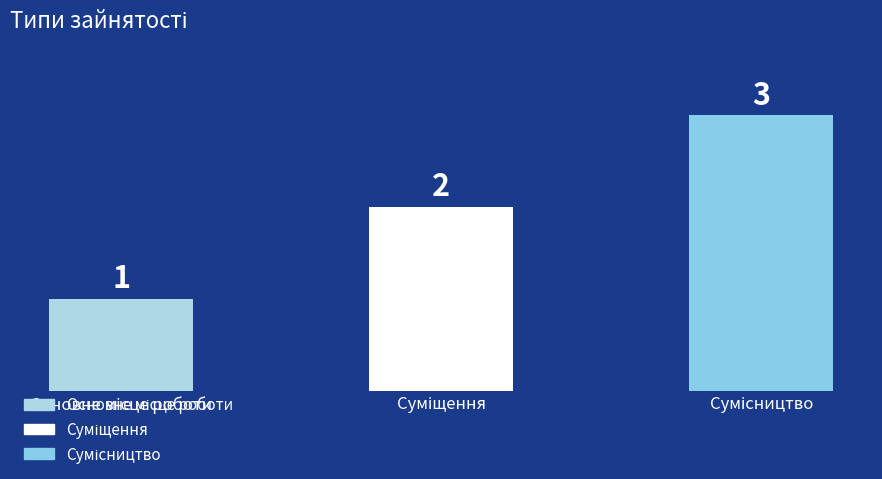

What is the greatest value displayed?

3